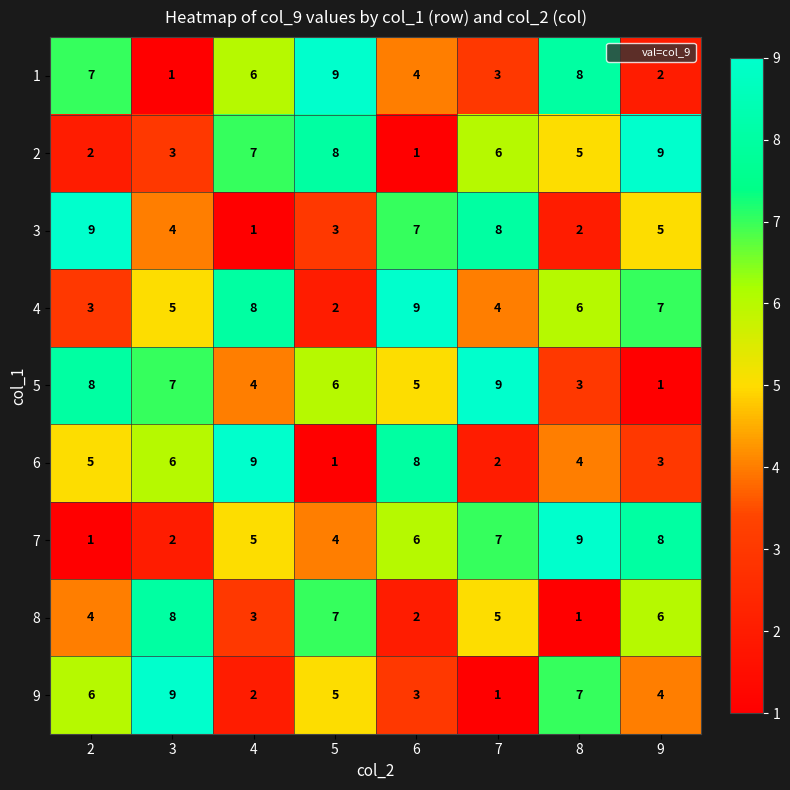

What is the spread (max minus min) of values at 3?

8